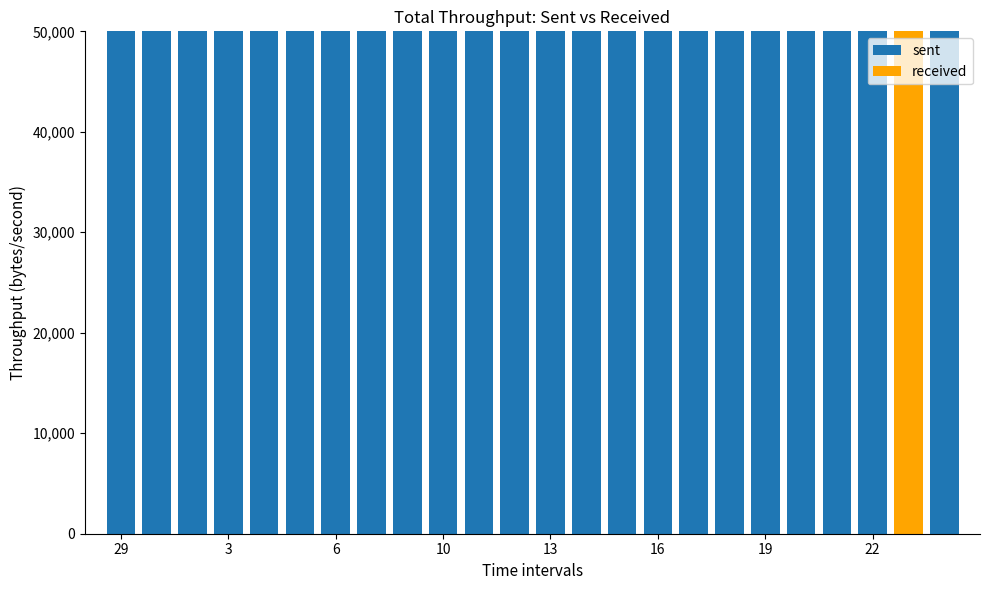

At which category is the sum across all series the highest?

22